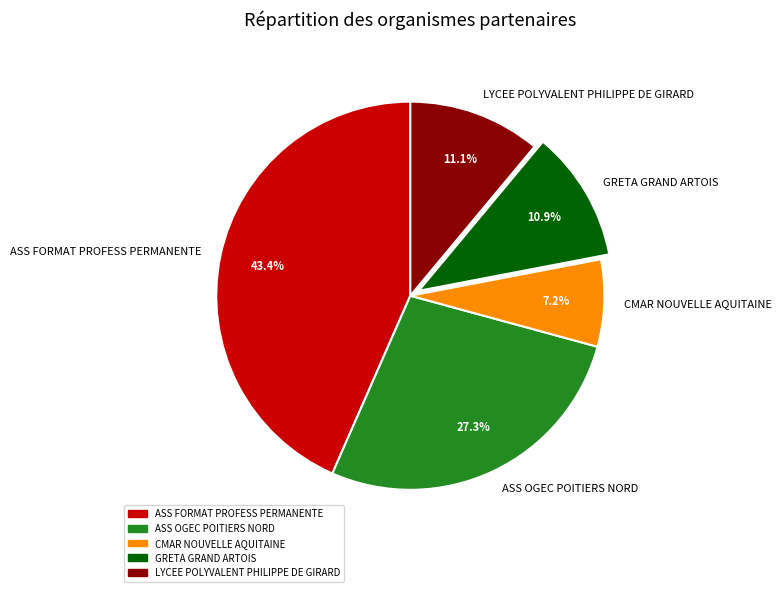

To the nearest percent, what is the difference between the largest and smallest slice percentages?

36%